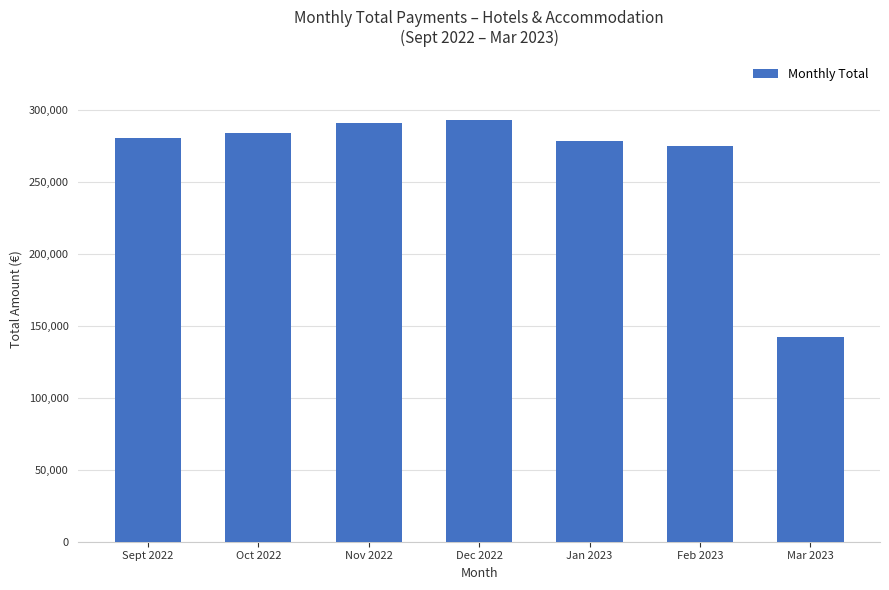

The value at Dec 2022 is 292949.7. True or false?

True